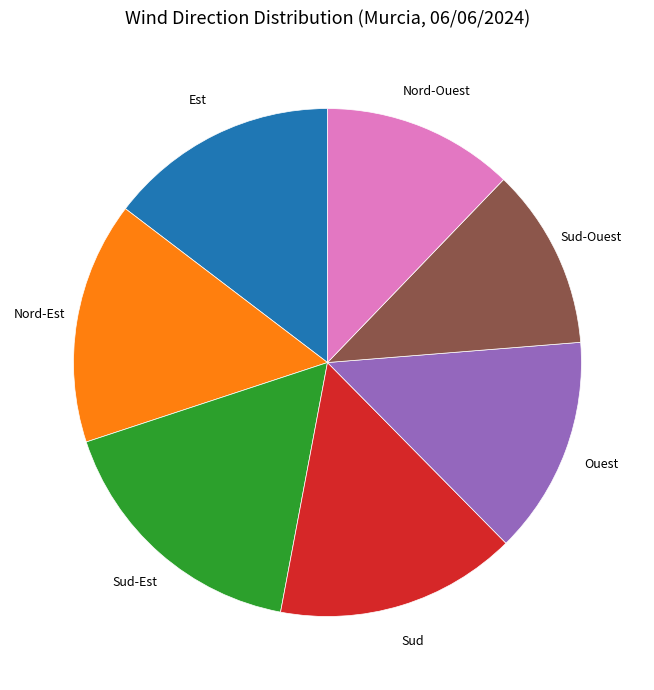

Which category has the biggest portion of the pie?

Sud-Est